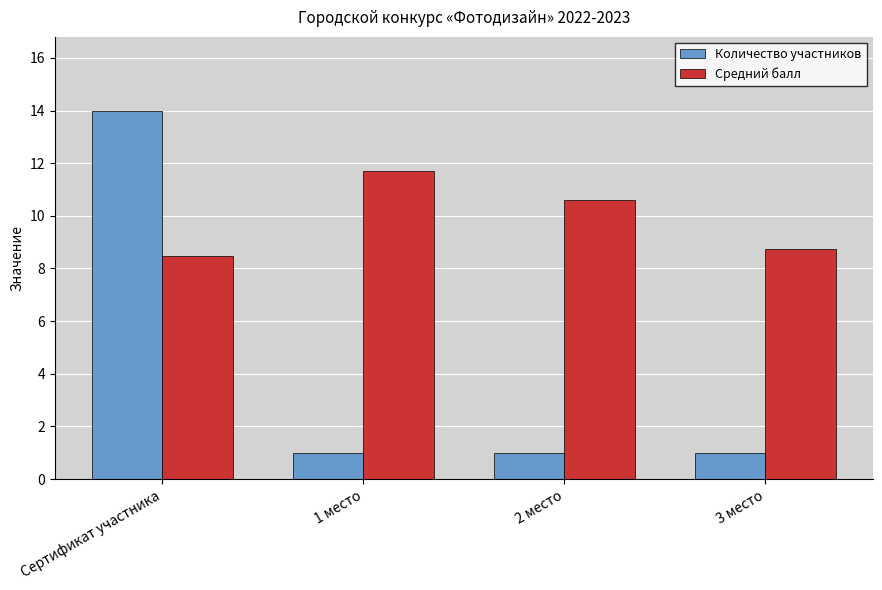

What are all the series names shown in the legend?

Количество участников, Средний балл